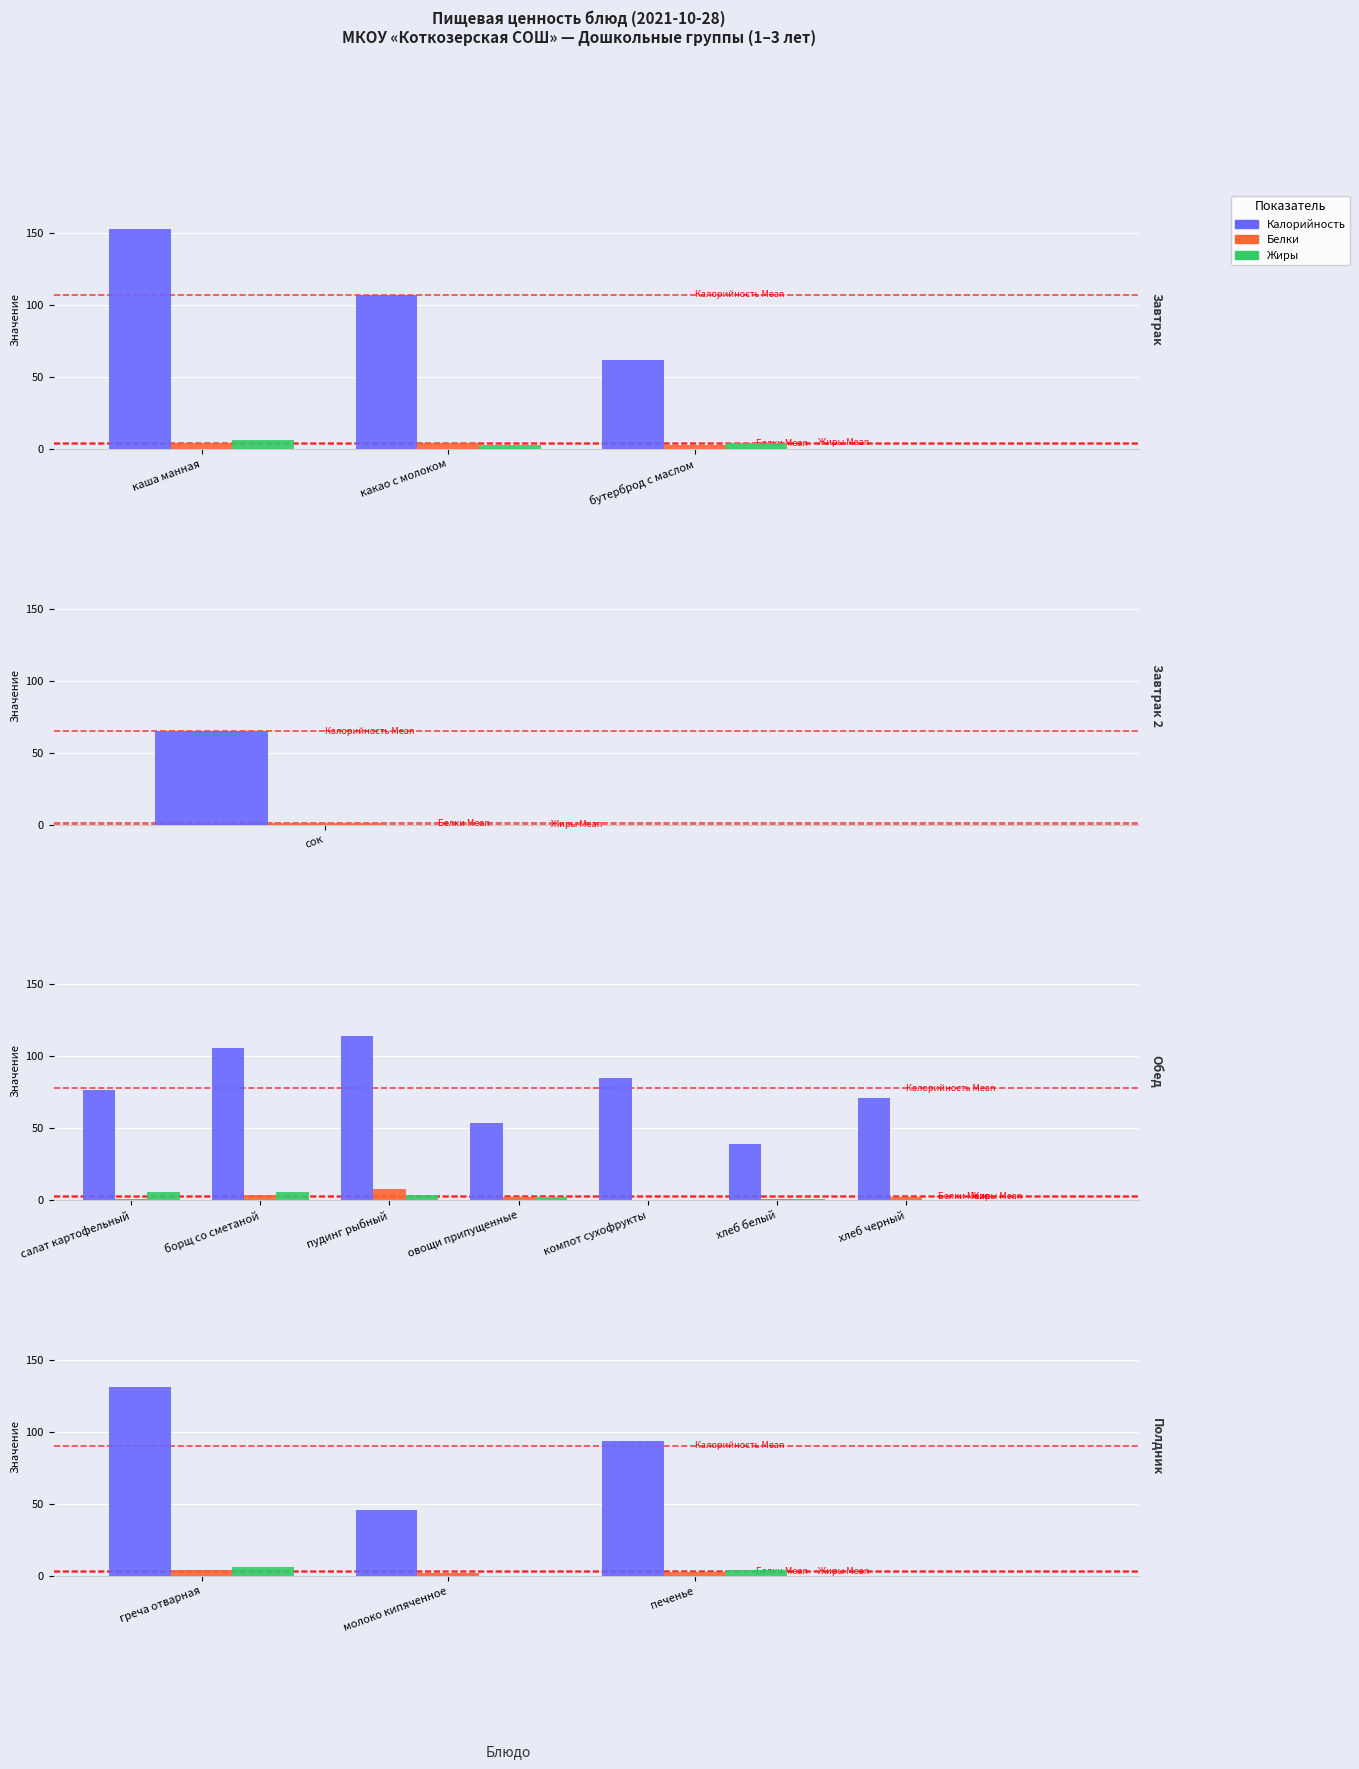

What position from the left is греча отварная?

1